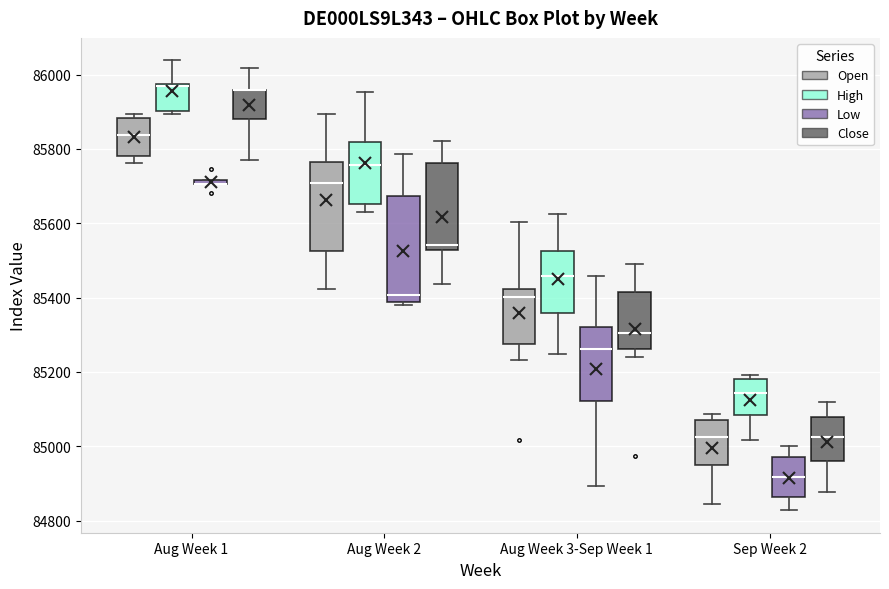

Where is the upper edge of the box for Aug Week 2 (Open) on the y-axis? The values are not printed on the chart, so give them approximately, as read against the axis.

85760